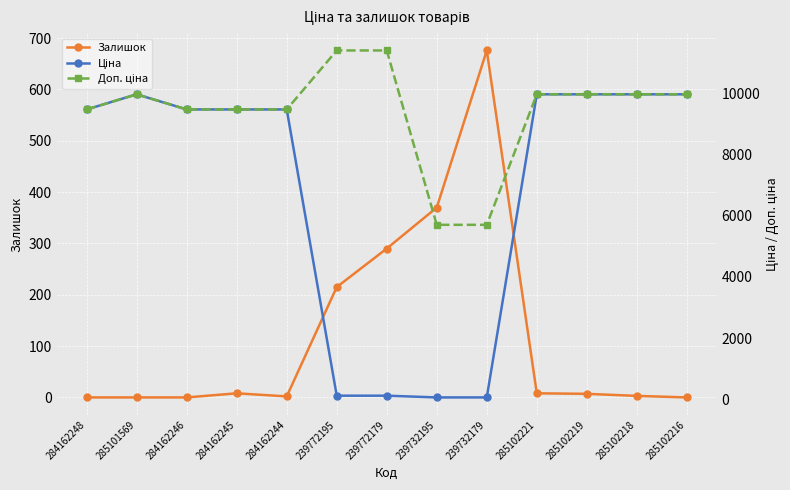

Reading left to right, list all the values displayed in this chart.

Залишок: 0.0	0.0	0.0	8.0	2.0	215.0	290.0	370.0	676.0	8.0	7.0	3.0	0.0
Ціна: 9480.1	9975.0	9480.1	9480.1	9480.1	114.1	114.1	57.0	57.0	9975.0	9975.0	9975.0	9975.0
Доп. ціна: 9480.1	9975.0	9480.1	9480.1	9480.1	11410.0	11410.0	5705.0	5705.0	9975.0	9975.0	9975.0	9975.0